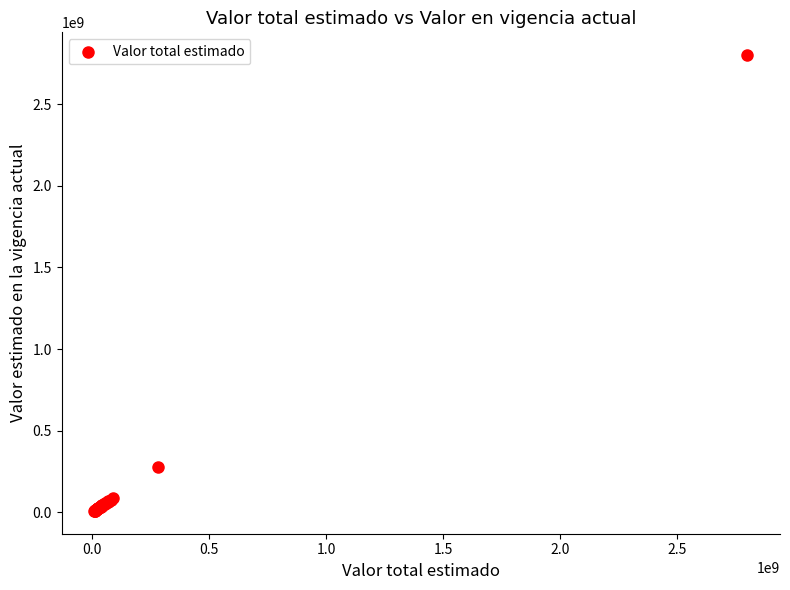

What Y value in the scatter plot is closest to 1404690500?

280000000